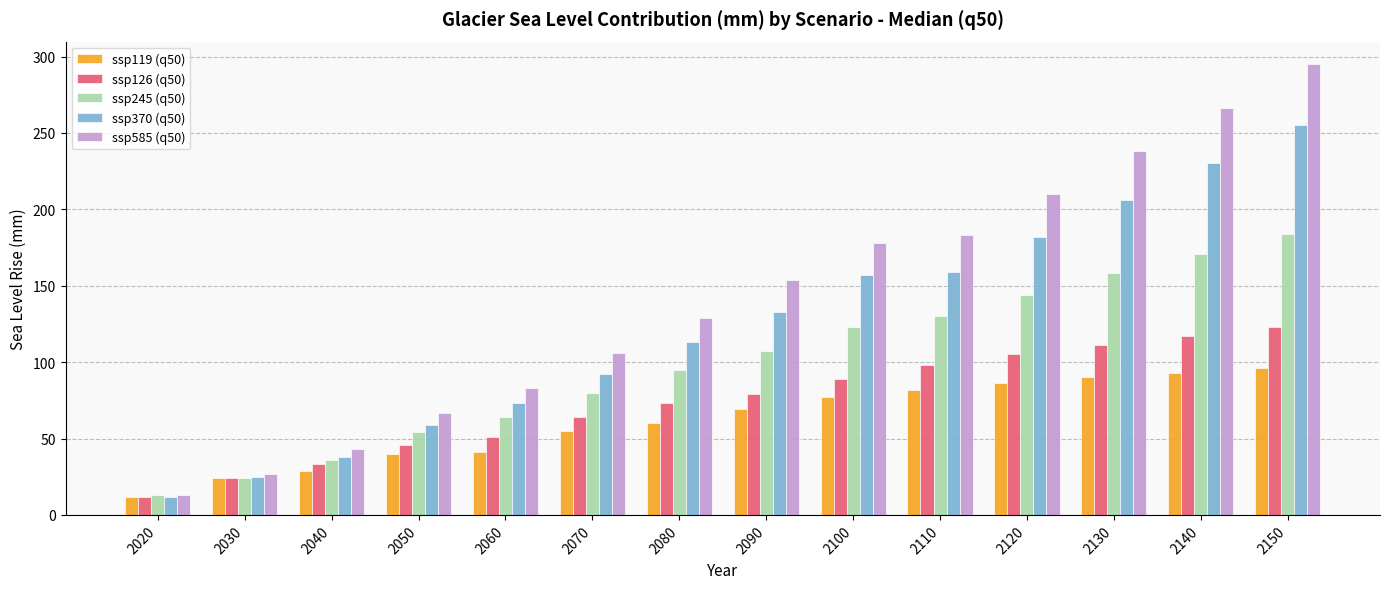

At which label is ssp245 (q50) closest to 98?

2080